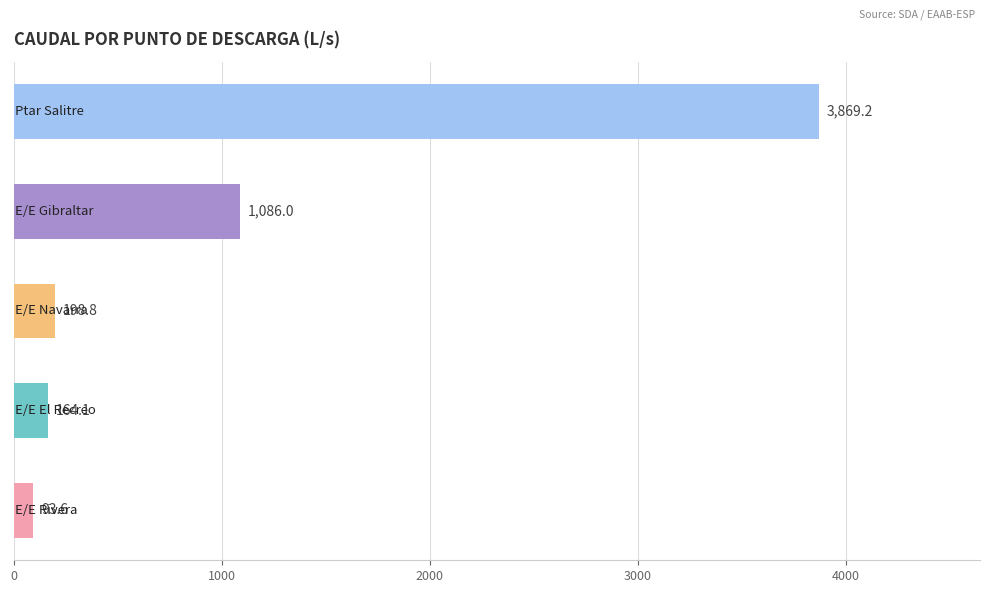

What is the value of the 5th bar from the top?

93.6